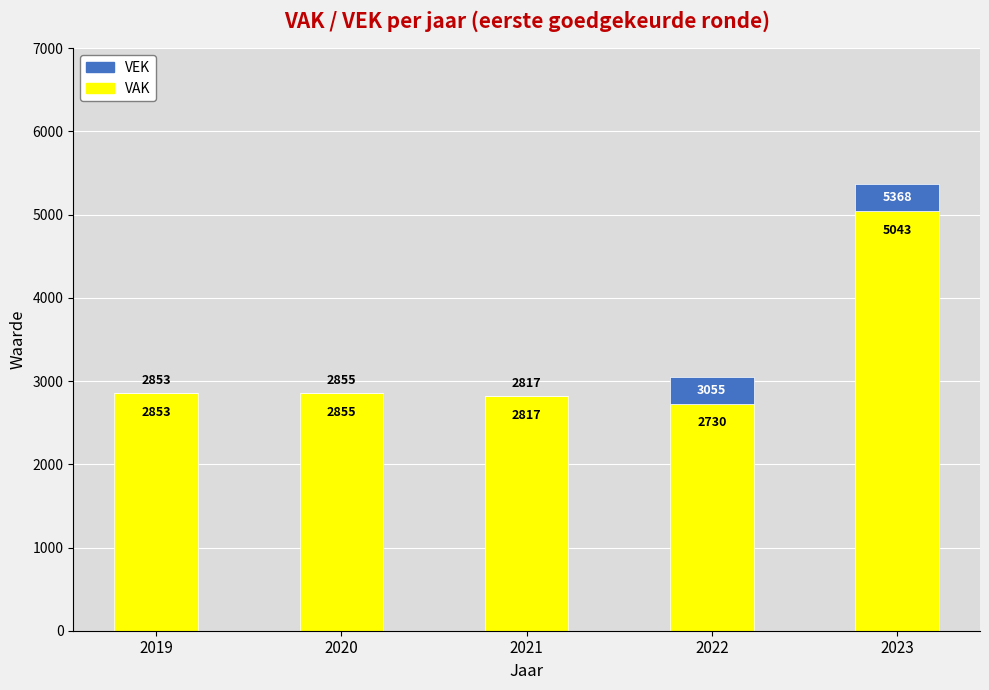

At which category is the sum across all series the highest?

2023